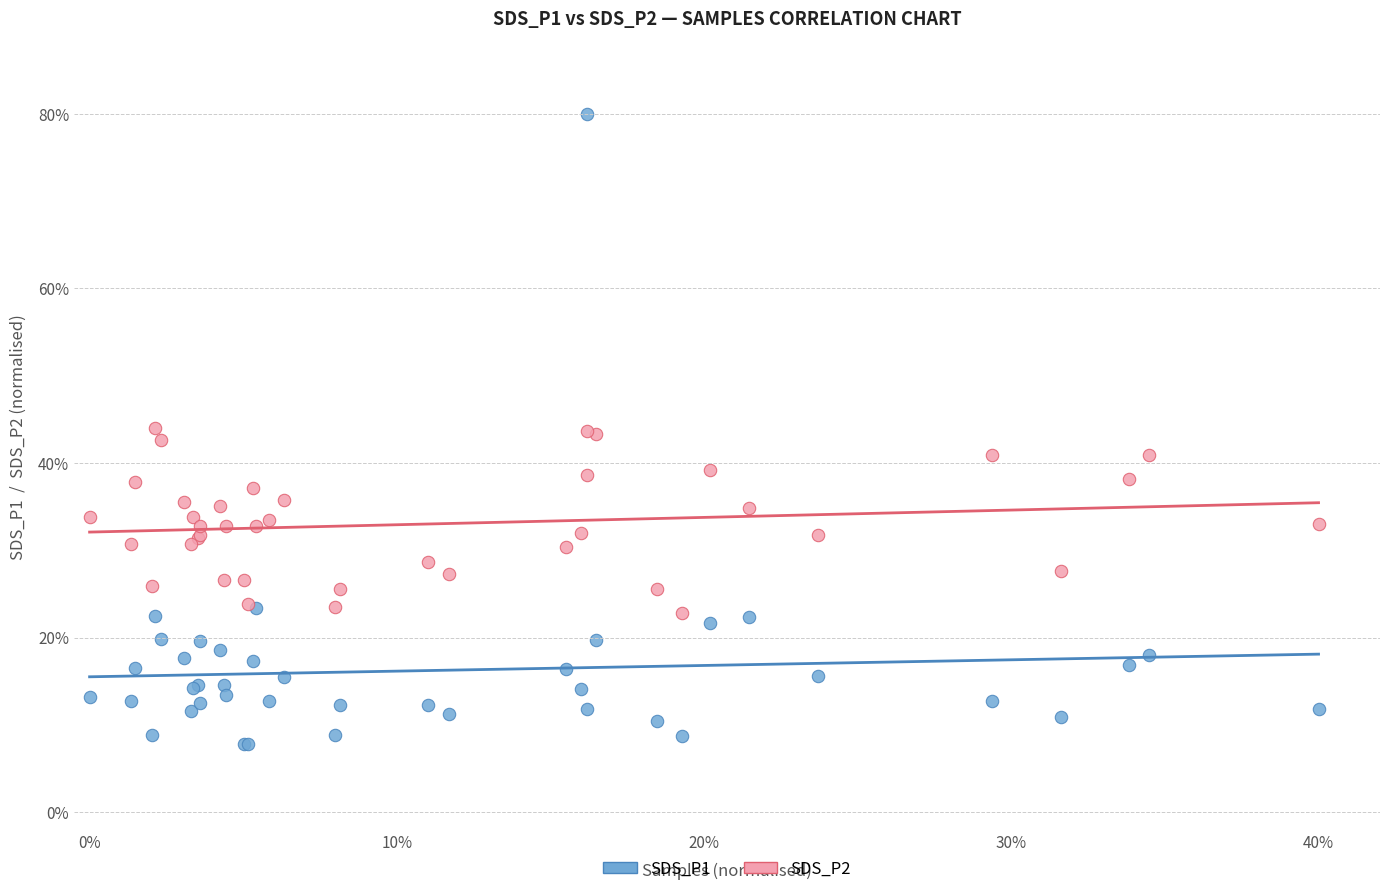

Which series contains the highest Y value?

SDS_P1